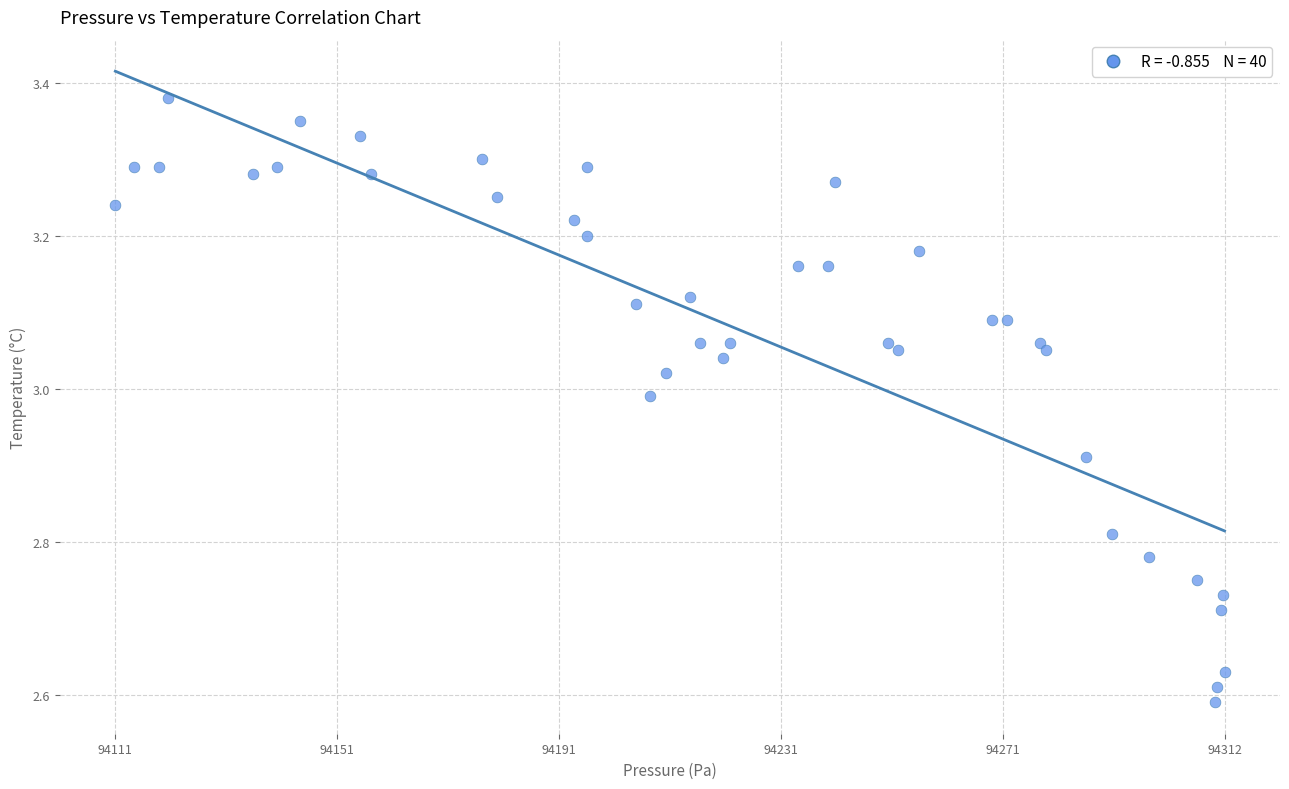

What is the range of X values (max minus min)?

200.5